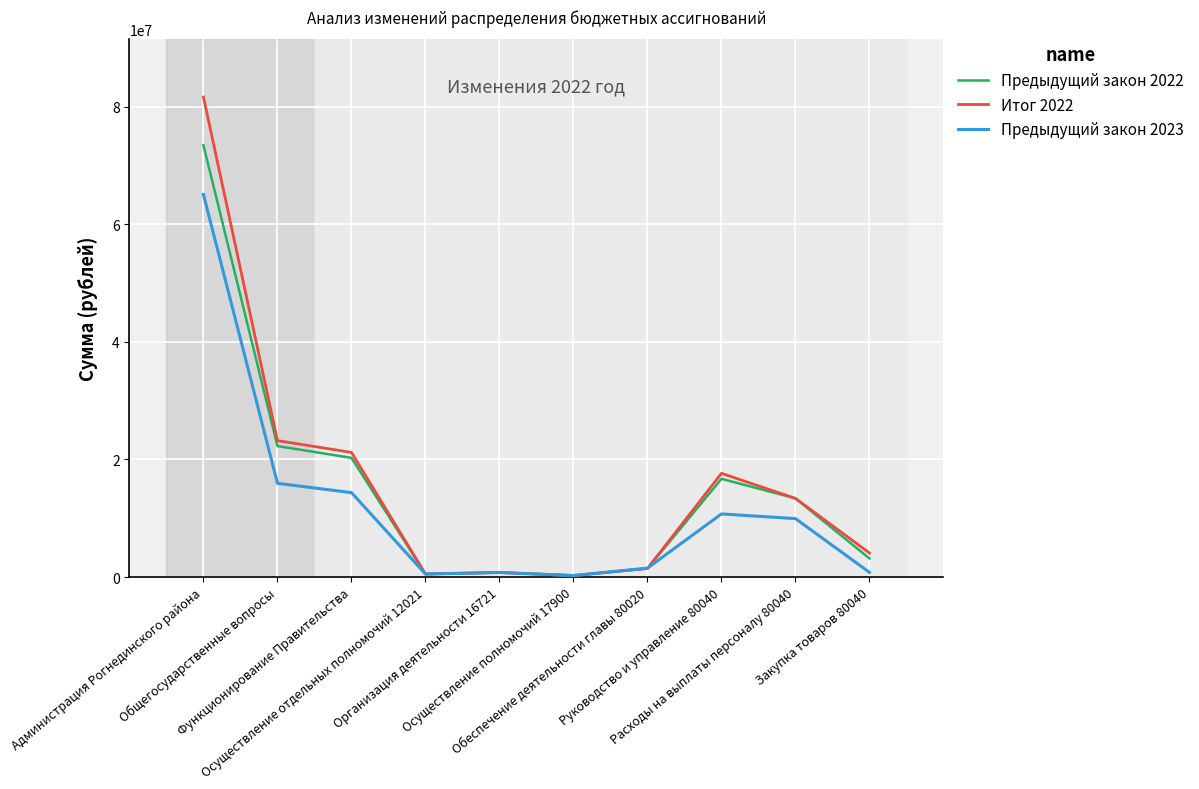

What are all the series names shown in the legend?

Предыдущий закон 2022, Итог 2022, Предыдущий закон 2023